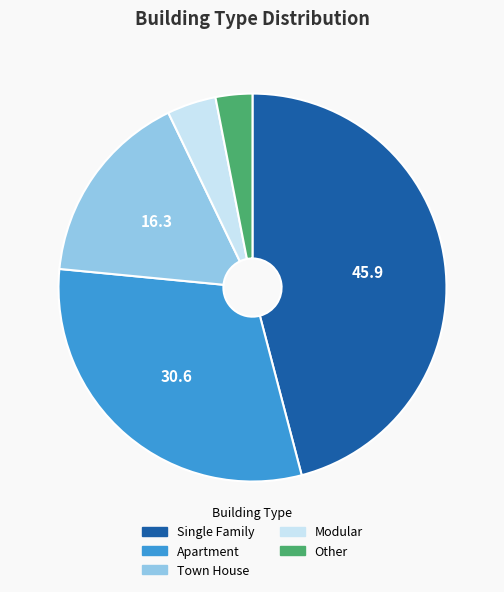

Do Single Family and Town House together represent more than half of the pie?

Yes